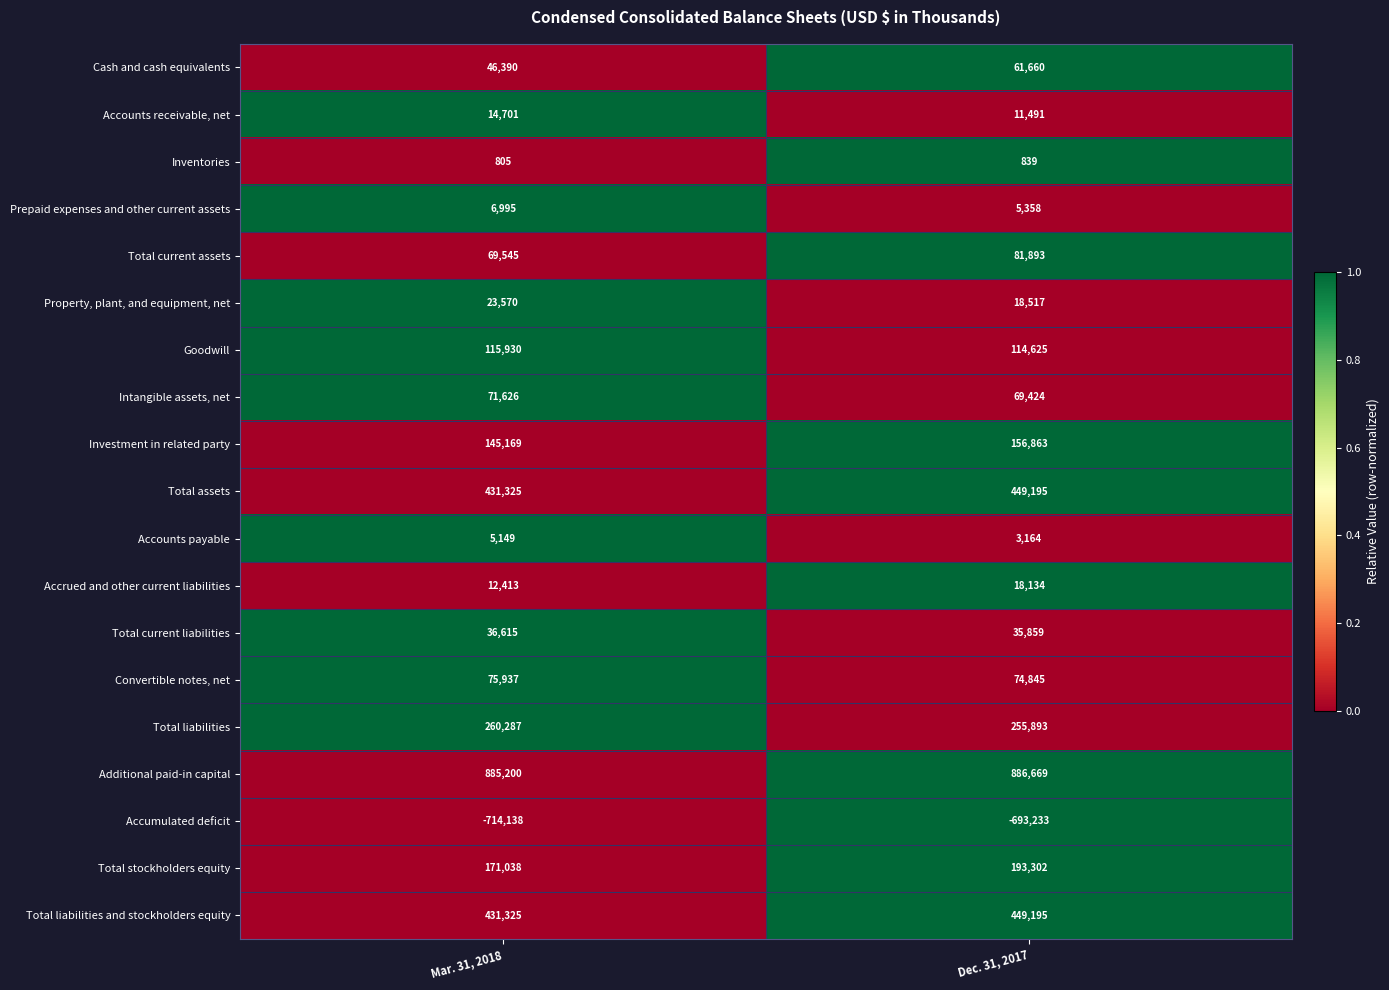

How many distinct data groups are displayed?

19